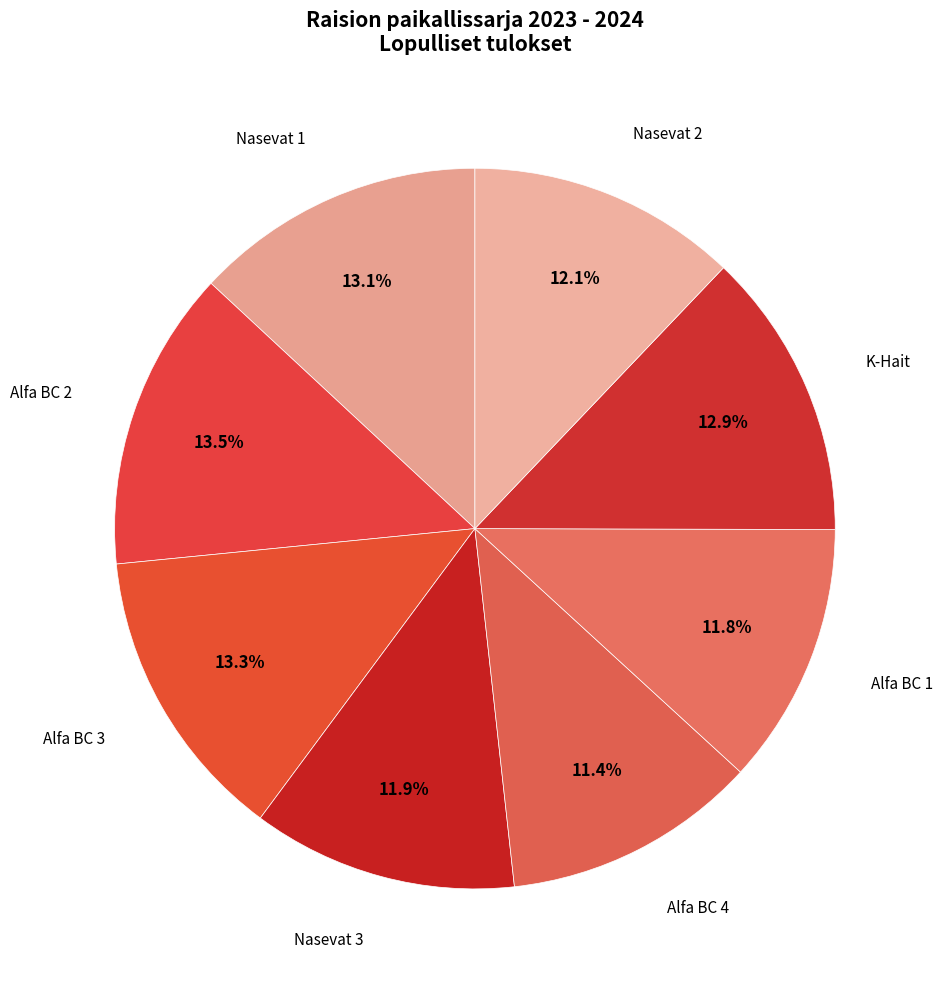

Count the number of slices in the pie.

8